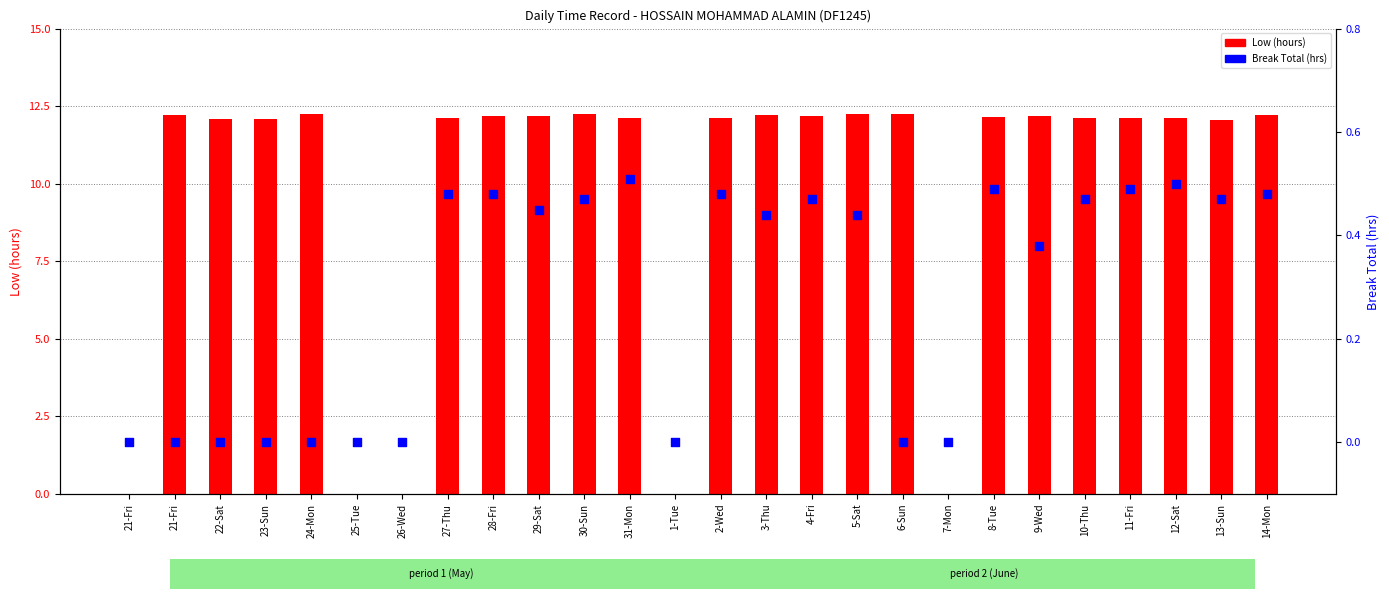

Which series has the largest Y range (max minus min)?

Low (hours)